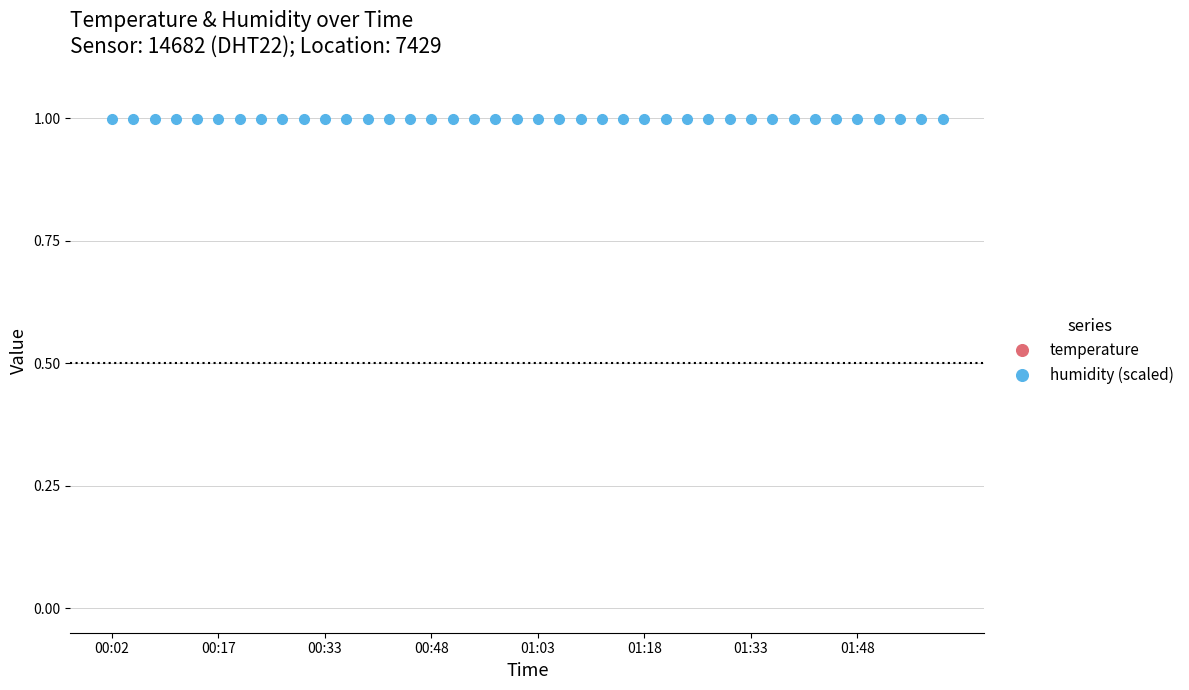

True or false: temperature and humidity (scaled) cross at least once.

False